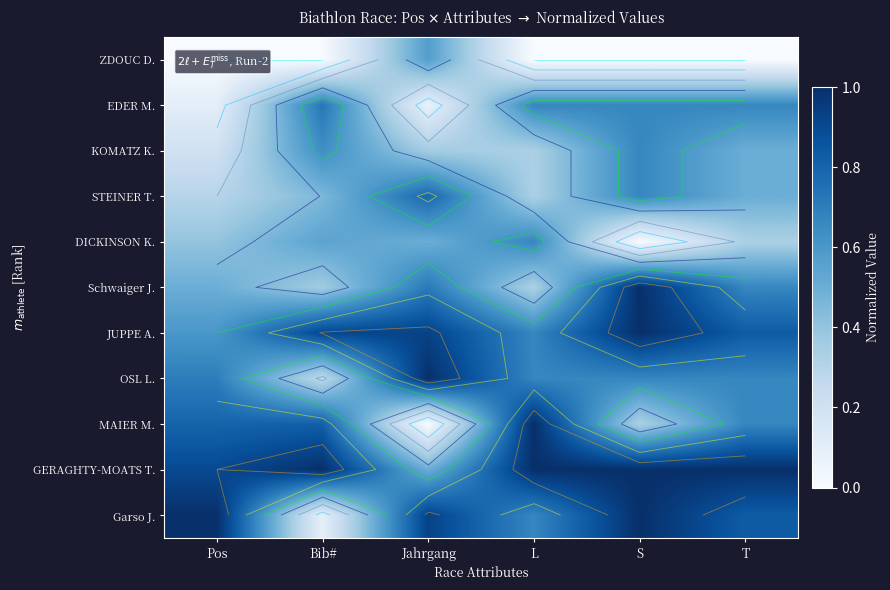

How many series are shown in this chart?

11